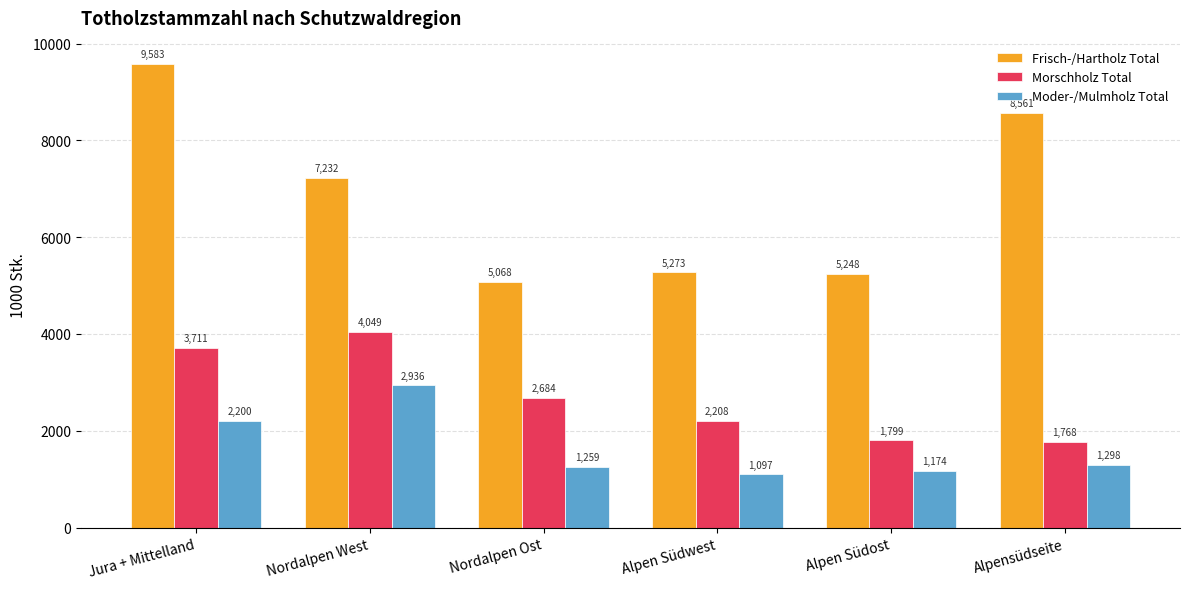

What are all the series names shown in the legend?

Frisch-/Hartholz Total, Morschholz Total, Moder-/Mulmholz Total